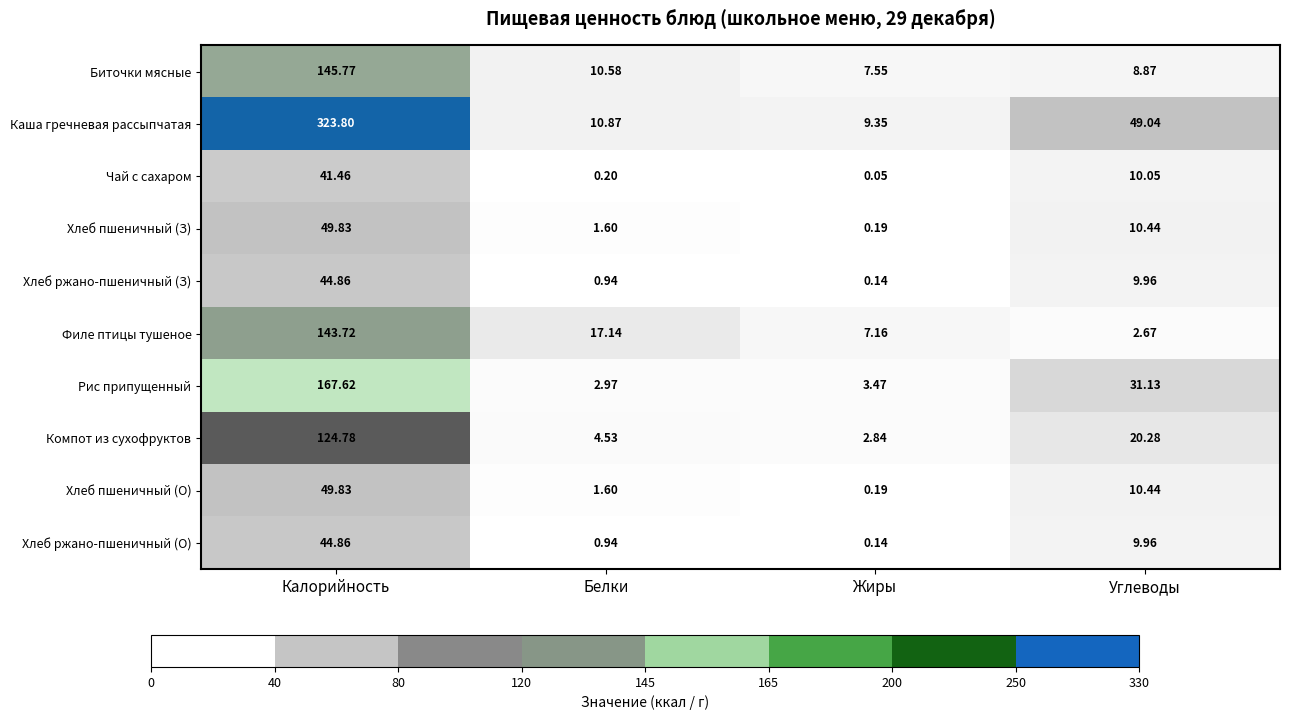

At which category is the sum across all series the highest?

Калорийность